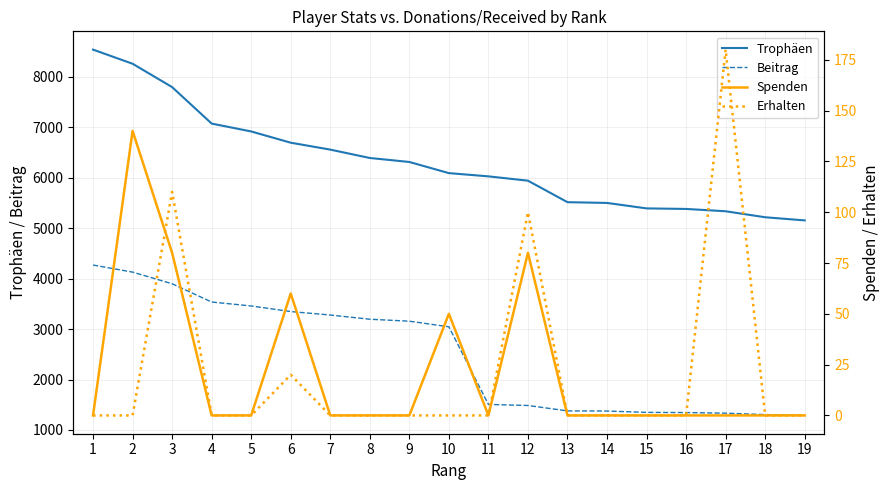

Rank the categories by Trophäen value from lowest to highest.

19, 18, 17, 16, 15, 14, 13, 12, 11, 10, 9, 8, 7, 6, 5, 4, 3, 2, 1